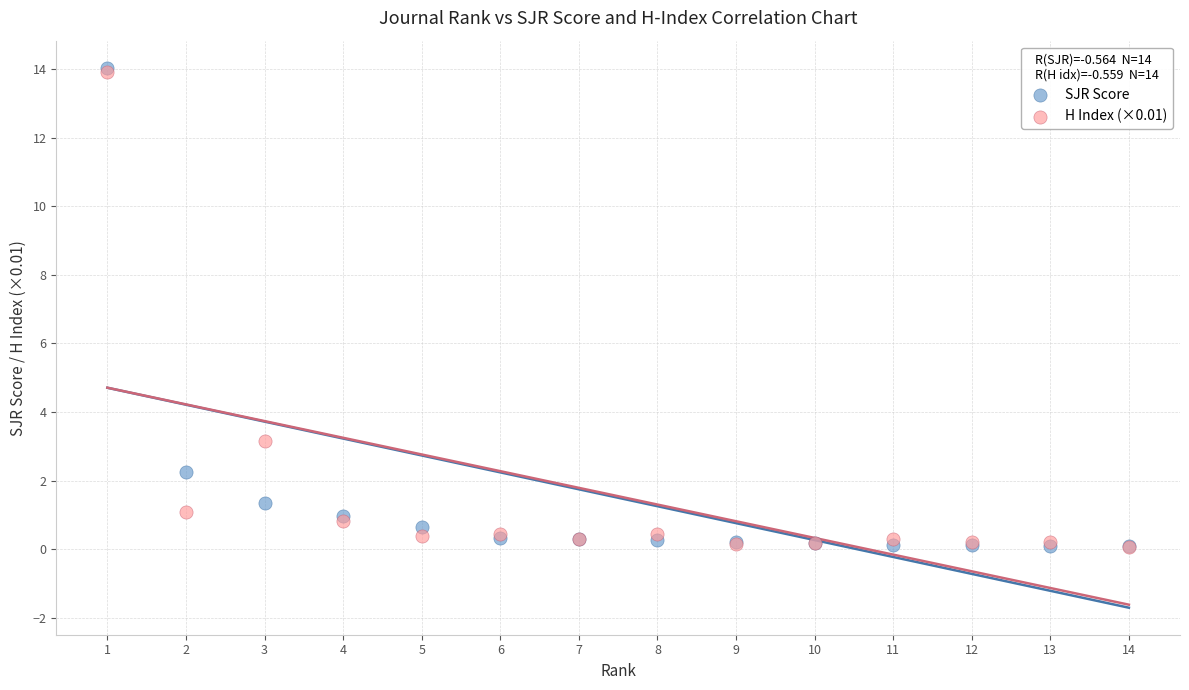

What are all the series names shown in the legend?

SJR Score, H Index (×0.01)